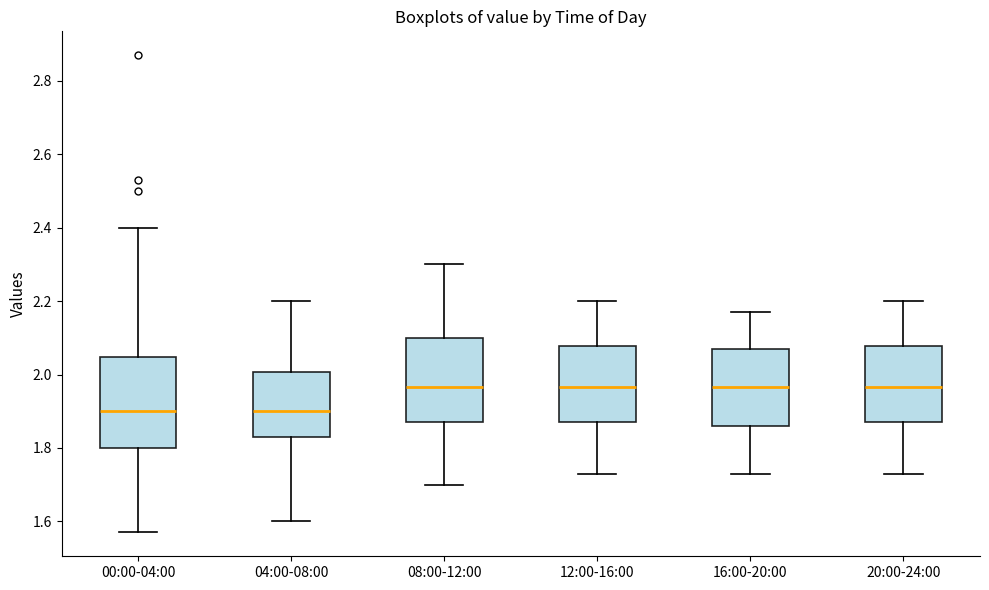

Where does the lower whisker of the box for 20:00-24:00 end on the y-axis? The values are not printed on the chart, so give them approximately, as read against the axis.

1.74